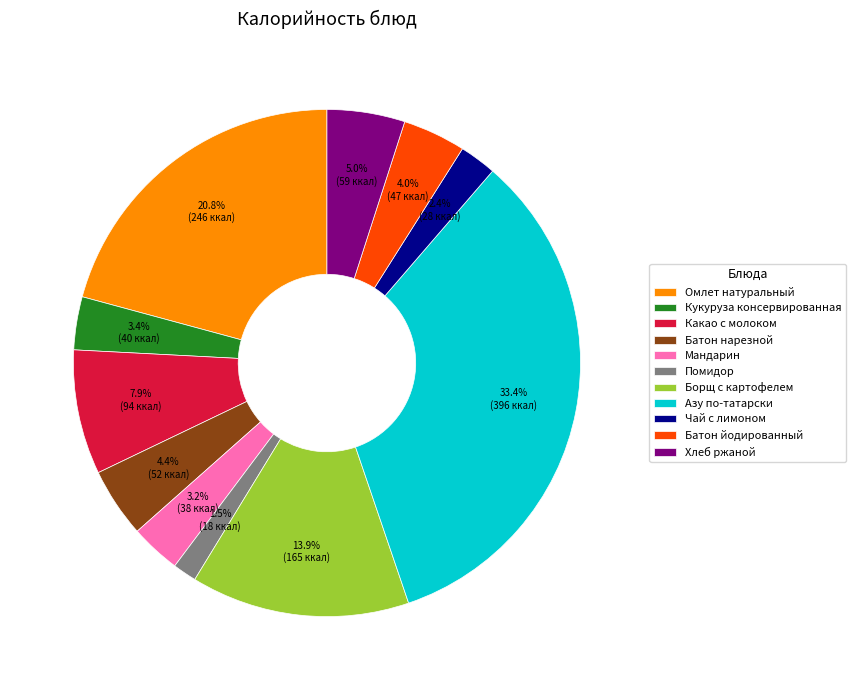

To the nearest percent, what is the difference between the Какао с молоком and Азу по-татарски slice percentages?

26%